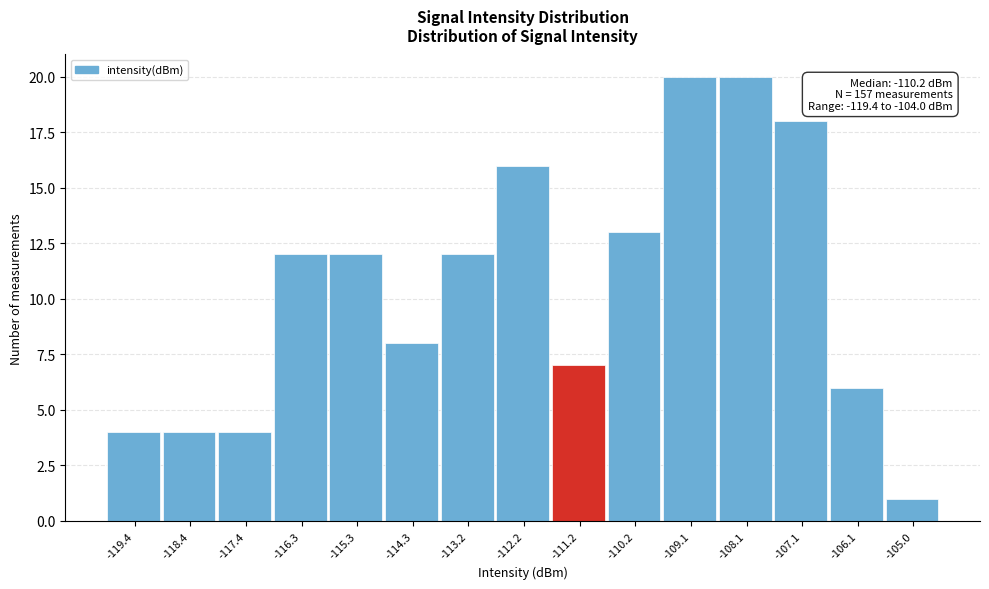

Reading right to left, transcribe all the data shown in this chart.

-105.0=1	-106.1=6	-107.1=18	-108.1=20	-109.1=20	-110.2=13	-111.2=7	-112.2=16	-113.2=12	-114.3=8	-115.3=12	-116.3=12	-117.4=4	-118.4=4	-119.4=4